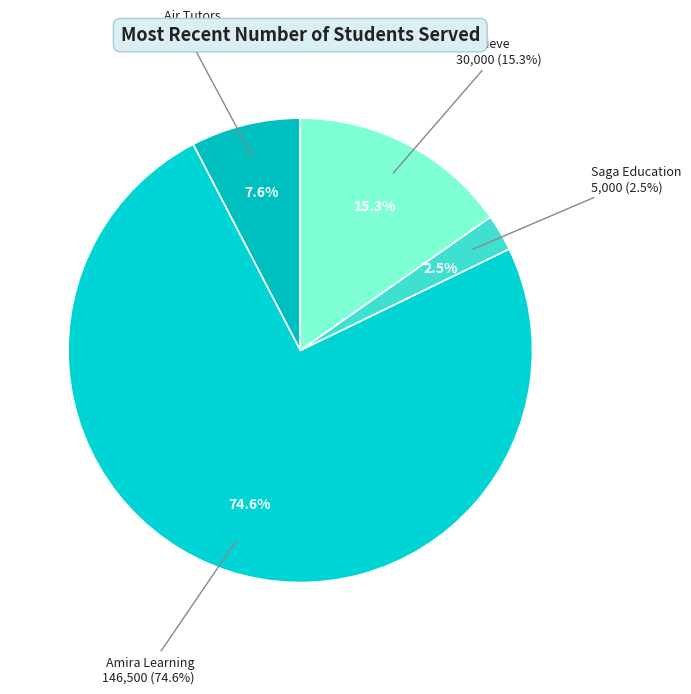

To the nearest percent, what is the combined percentage of Amira Learning and Air Tutors?

82%